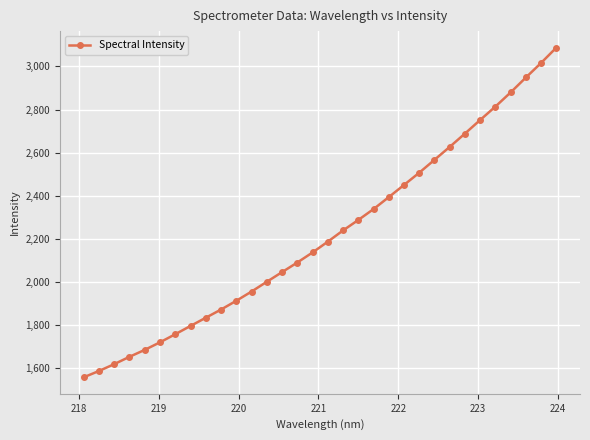

True or false: the data has more than 1 interior local peaks.

False